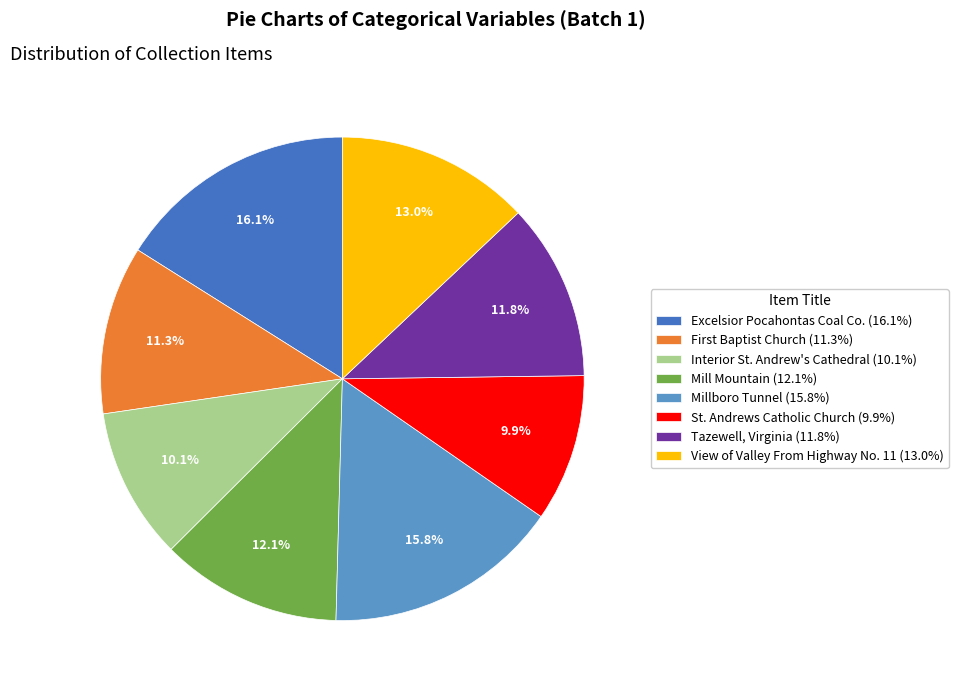

Does any single category account for the majority?

No